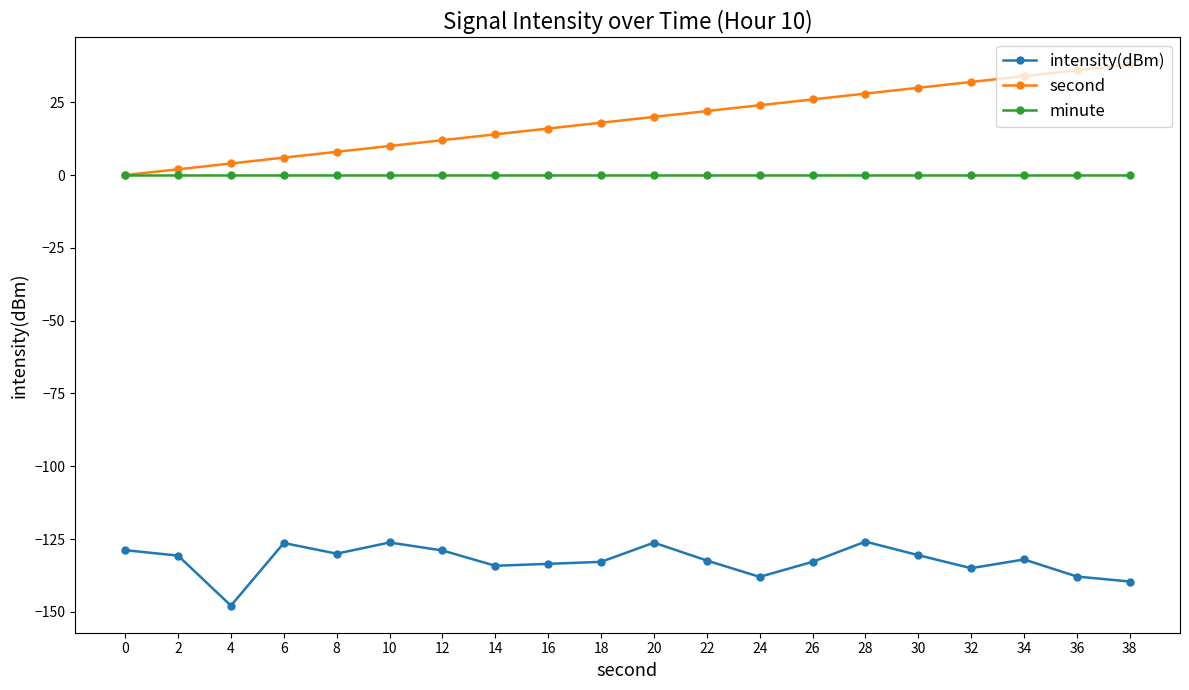

True or false: minute and intensity(dBm) cross at least once.

False